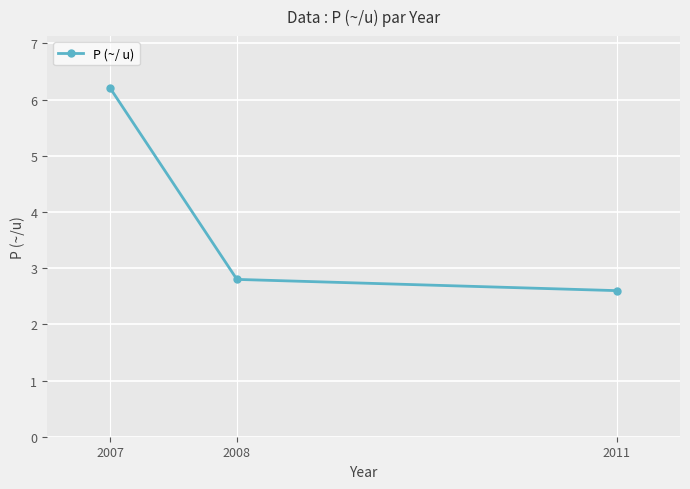

Is it true that the value at 2007 is 3.5?

False